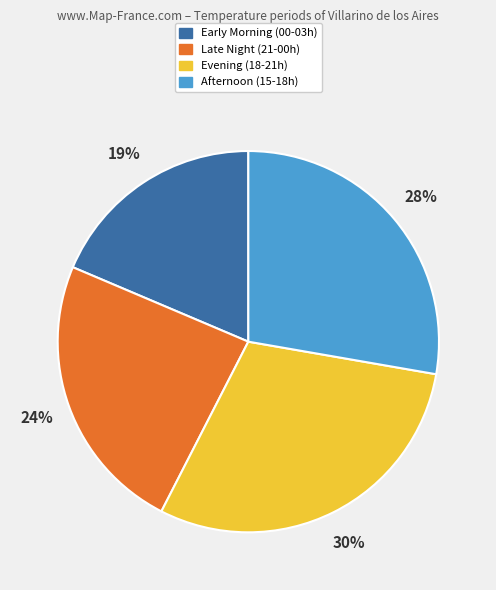

Does any single category account for the majority?

No